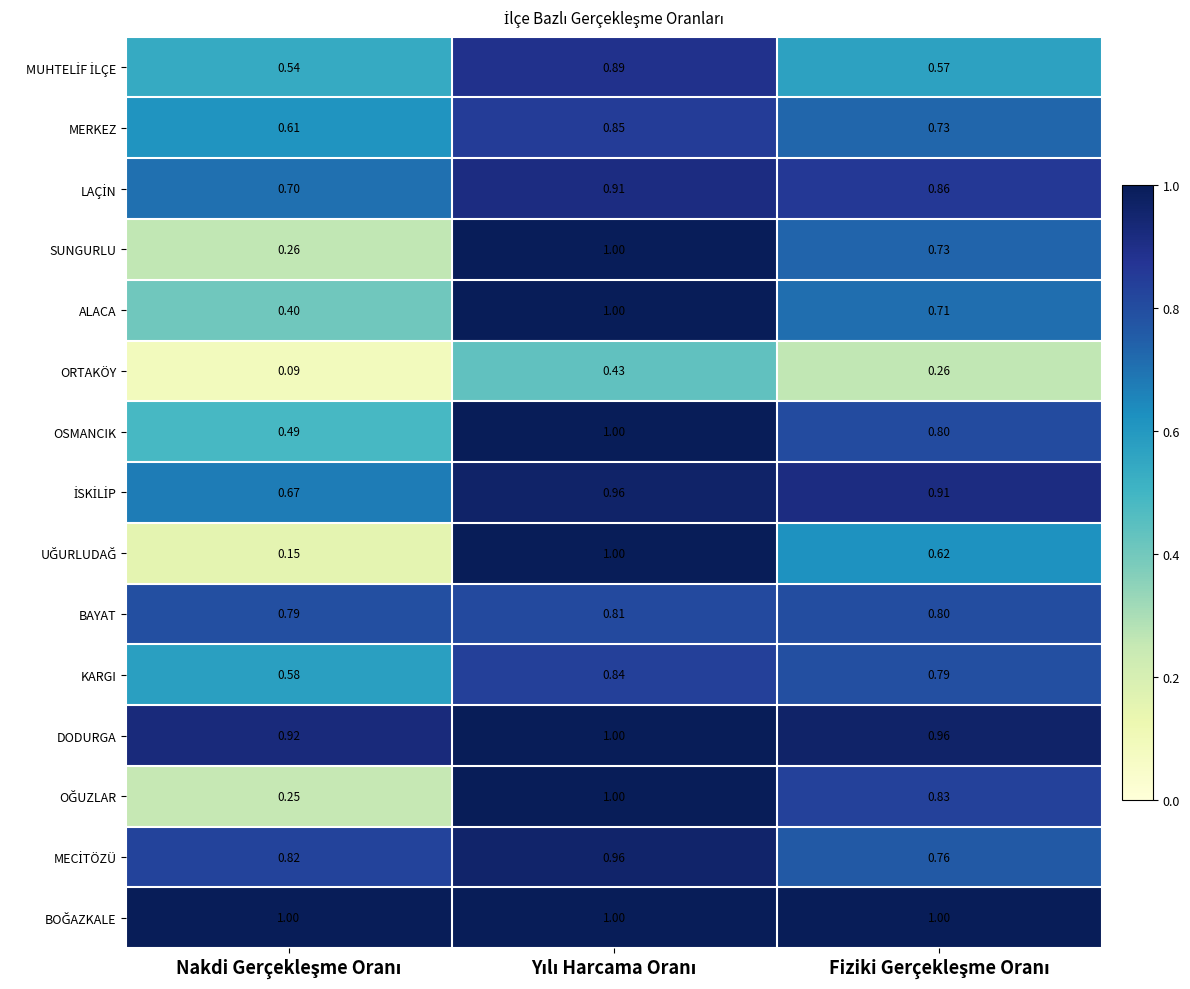

Count the number of categories in the chart.

3